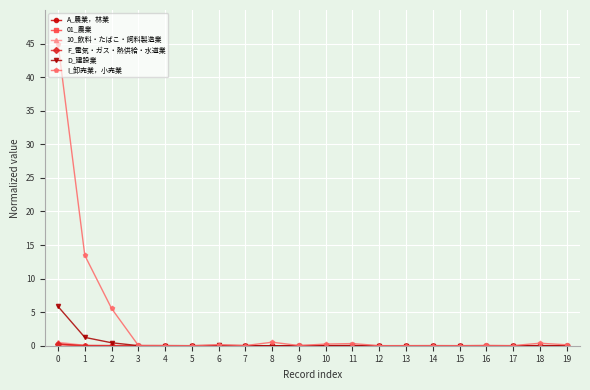

Which series has the largest total across all categories?

I_卸売業，小売業